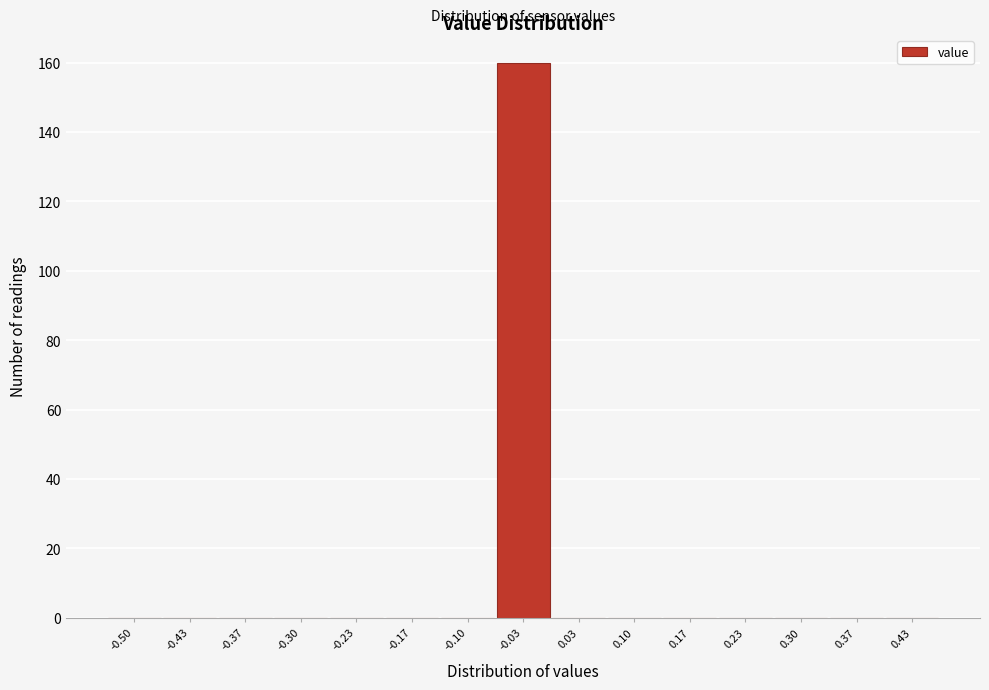

Reading left to right, what are all the values shown in this chart?

-0.50=0	-0.43=0	-0.37=0	-0.30=0	-0.23=0	-0.17=0	-0.10=0	-0.03=160	0.03=0	0.10=0	0.17=0	0.23=0	0.30=0	0.37=0	0.43=0